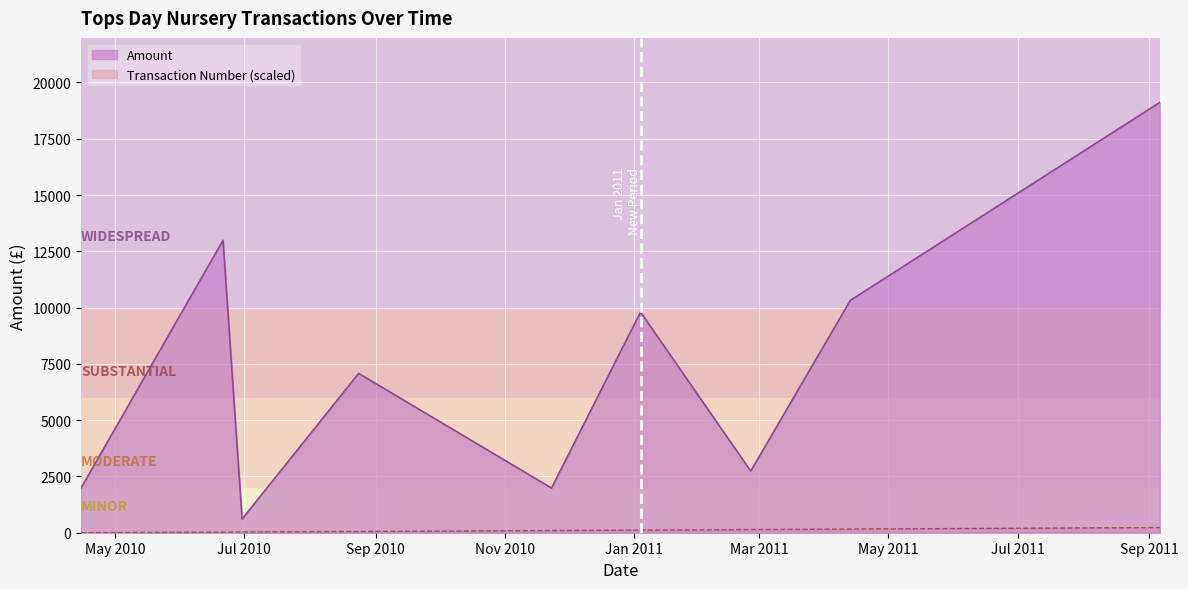

What is the highest value of the Transaction Number (scaled) series?

229.3